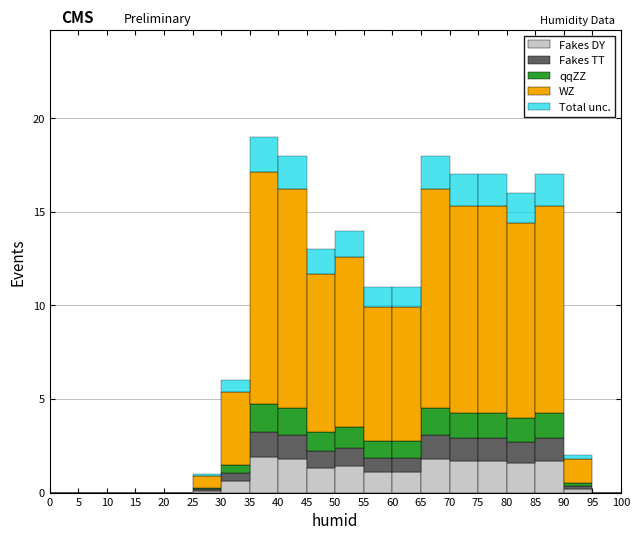

Which range on the x-axis has the tallest stacked bar (by total height)?

35 to 40